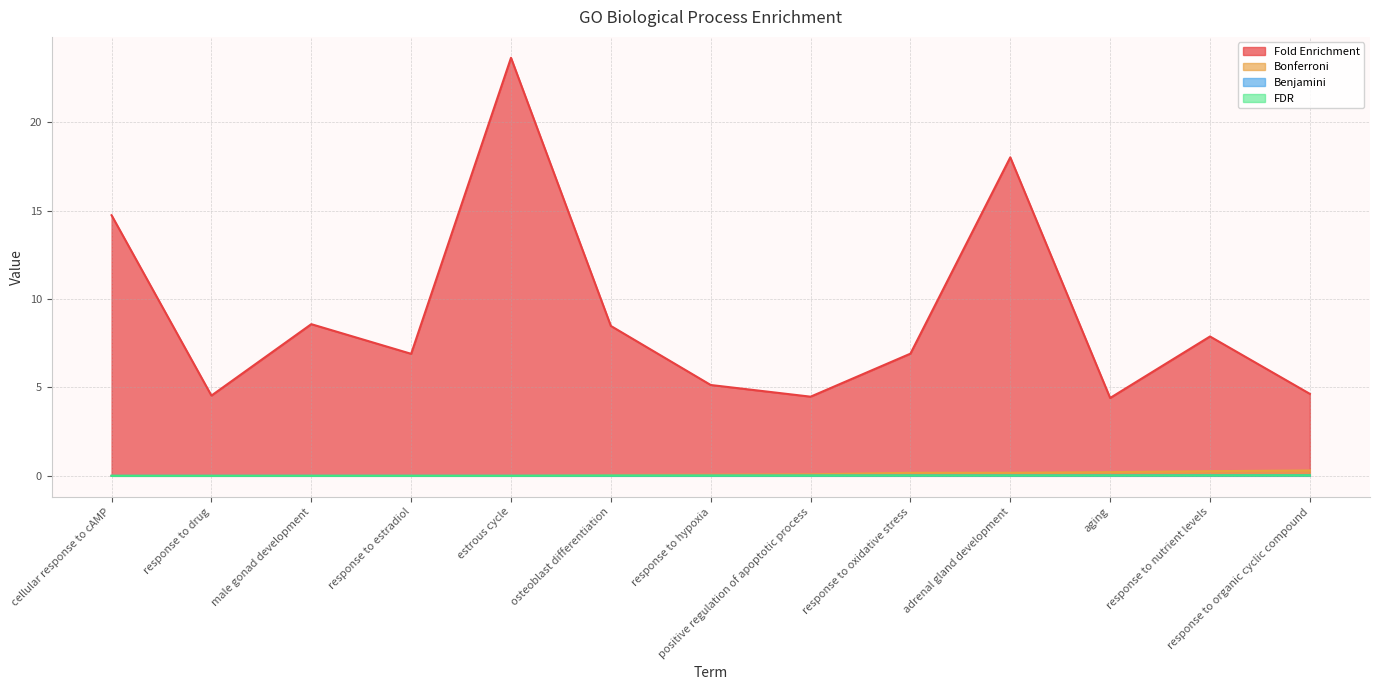

What is the total value across all series at estrous cycle?

23.7